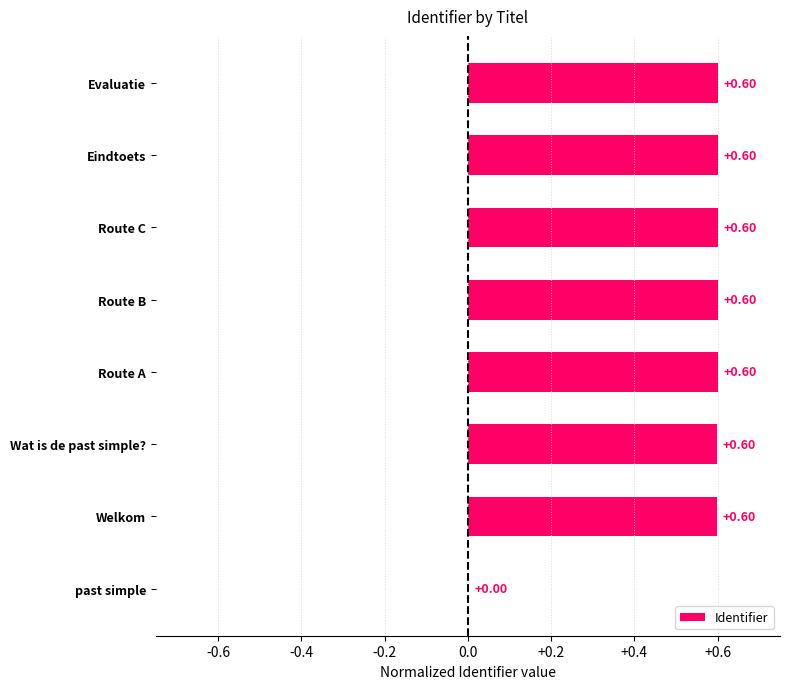

Where is the data nearest to the value 0?

past simple